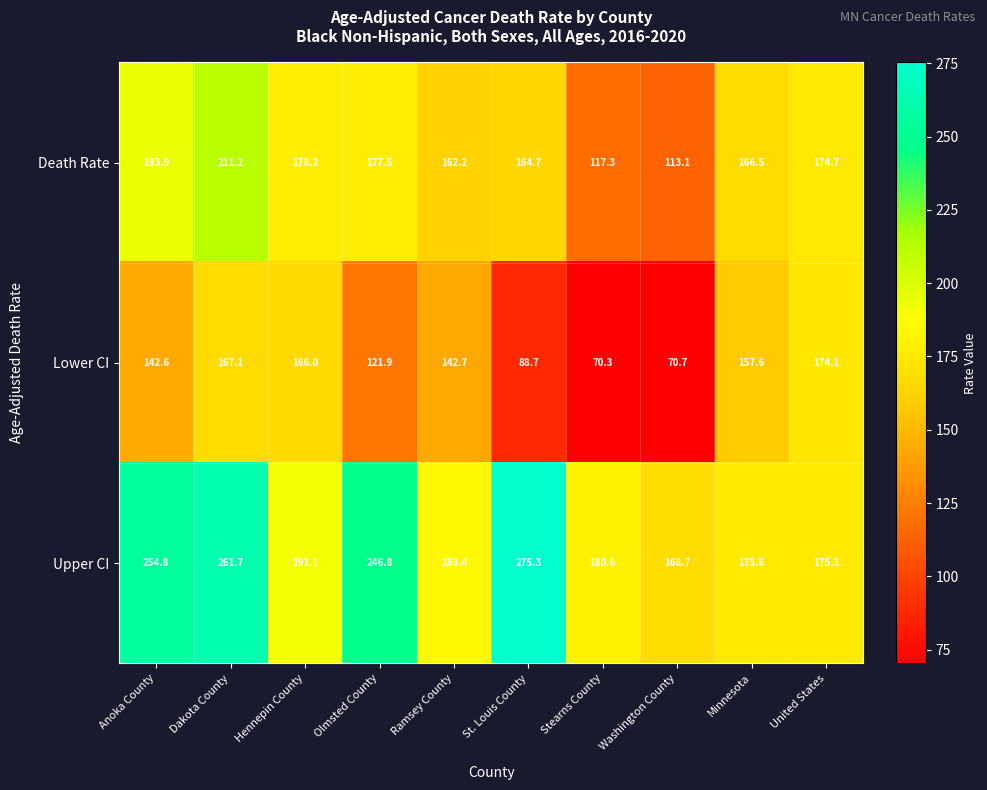

What is the minimum value shown in the chart?

70.3